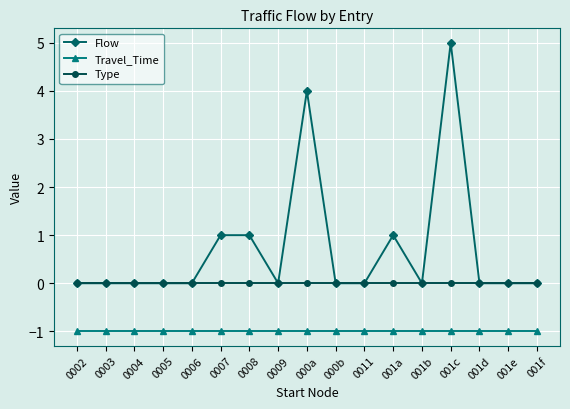

At which category is the sum across all series the highest?

001c